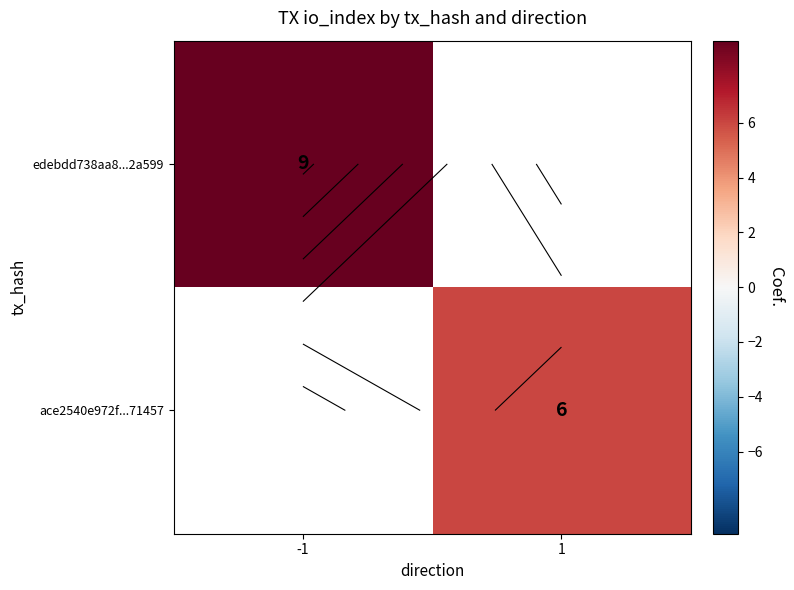

Is the value of edebdd738aa8...2a599 at 1 greater than the value of ace2540e972f...71457 at 1?

No